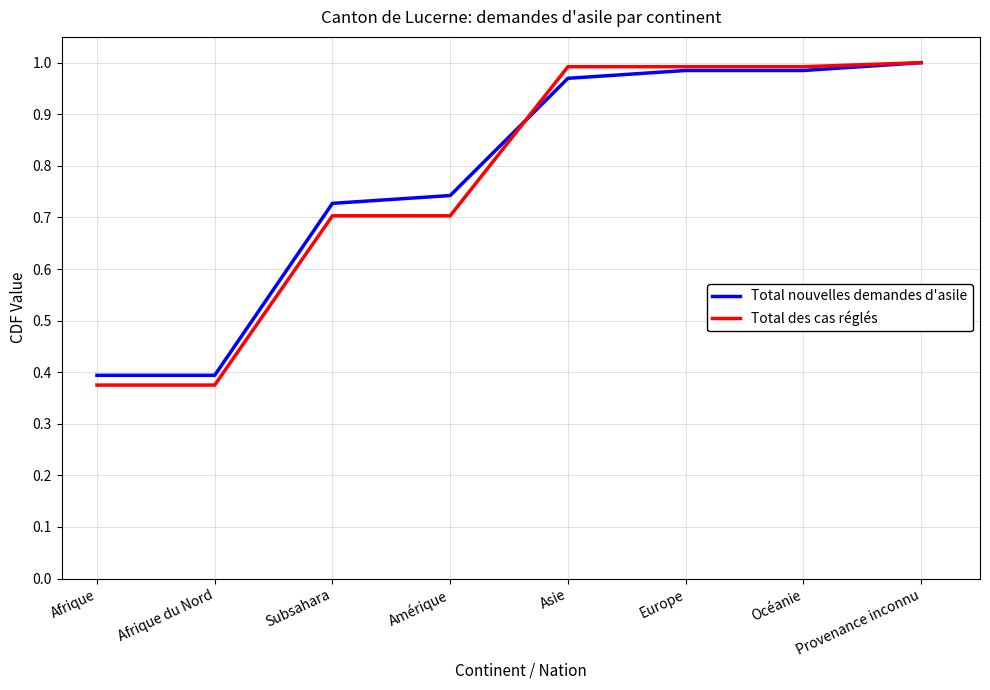

Which series changed the most between Afrique and Asie?

Total des cas réglés